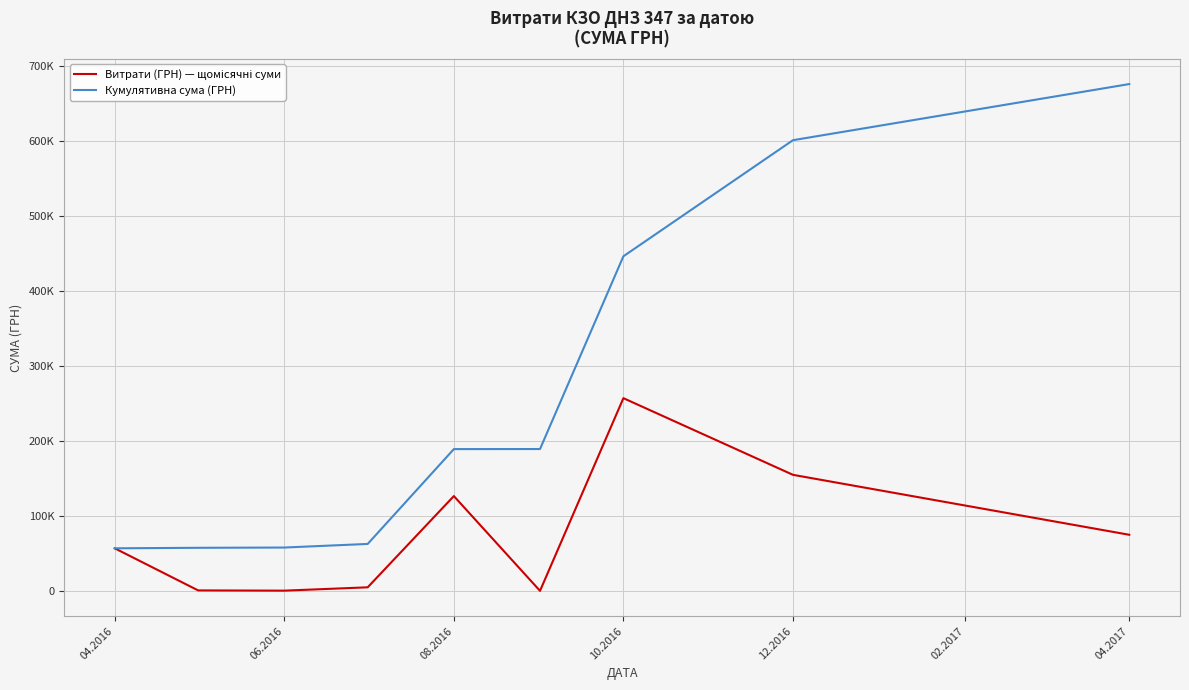

Is this an area chart (filled region under the line)?

No